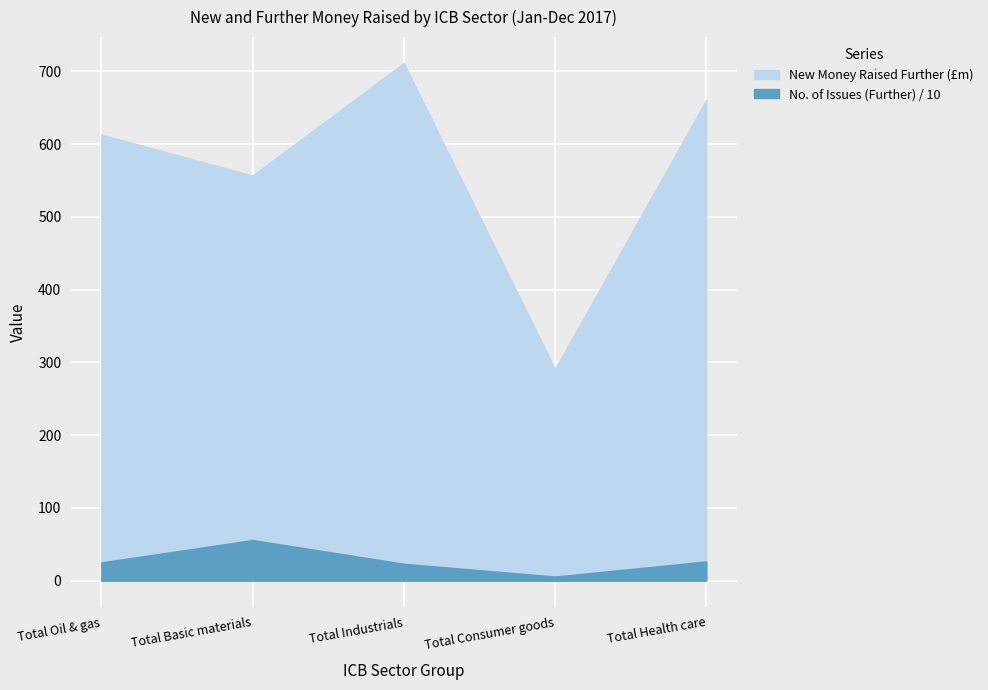

What are all the series names shown in the legend?

No. of Issues (Further), New Money Raised Further (£m)